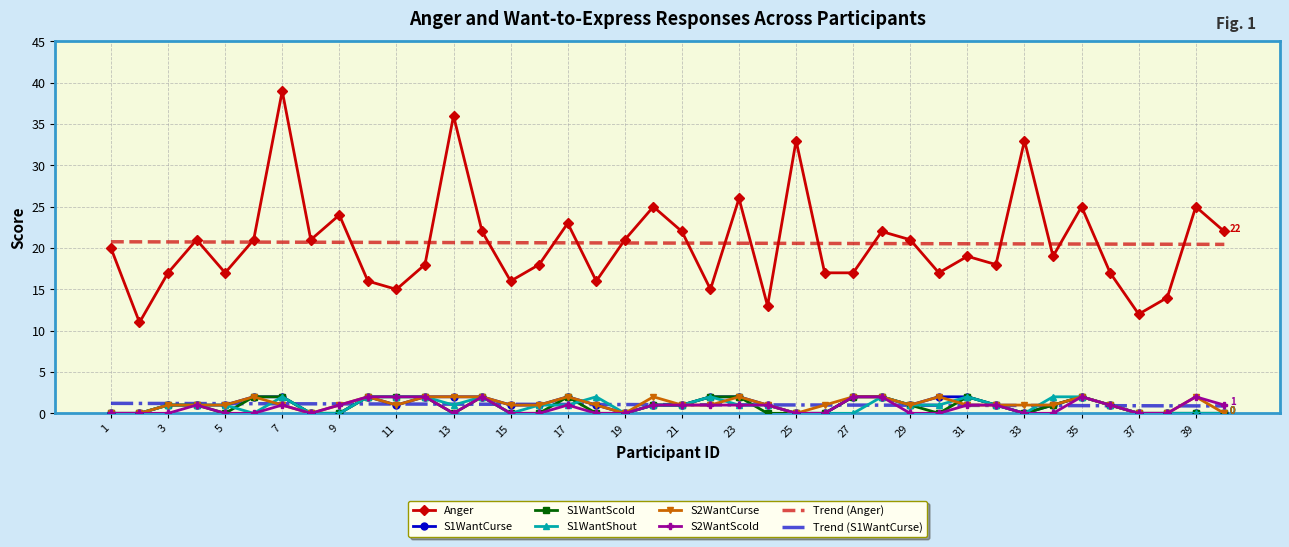

Which series has the widest spread of values?

Anger